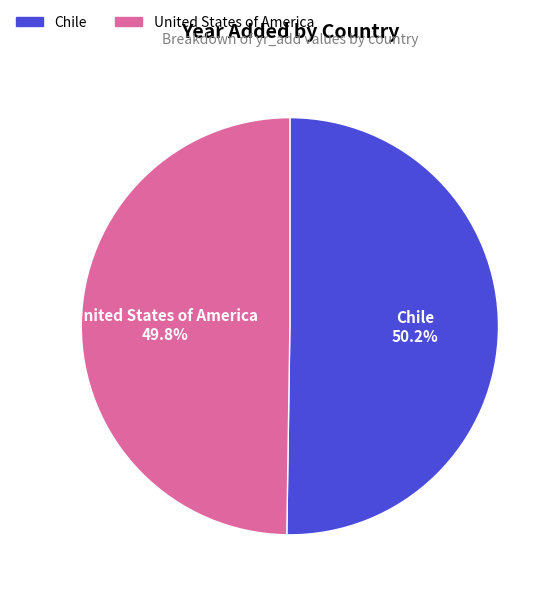

Is there a majority slice in this chart?

Yes